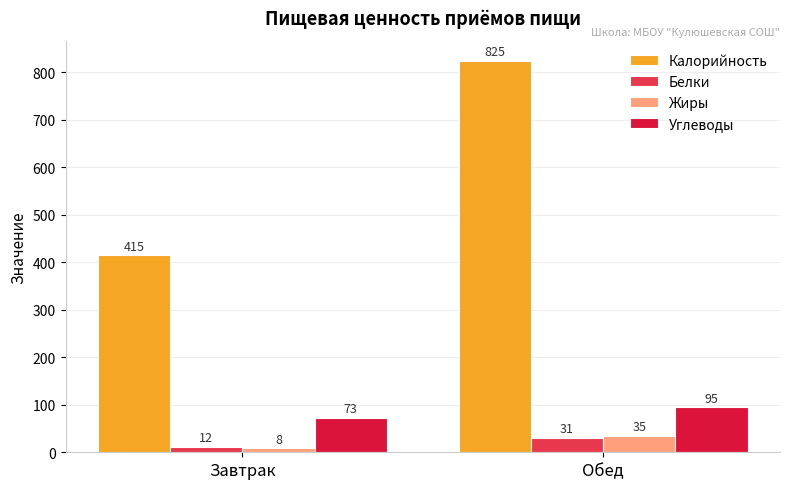

Which series has the largest total across all categories?

Калорийность